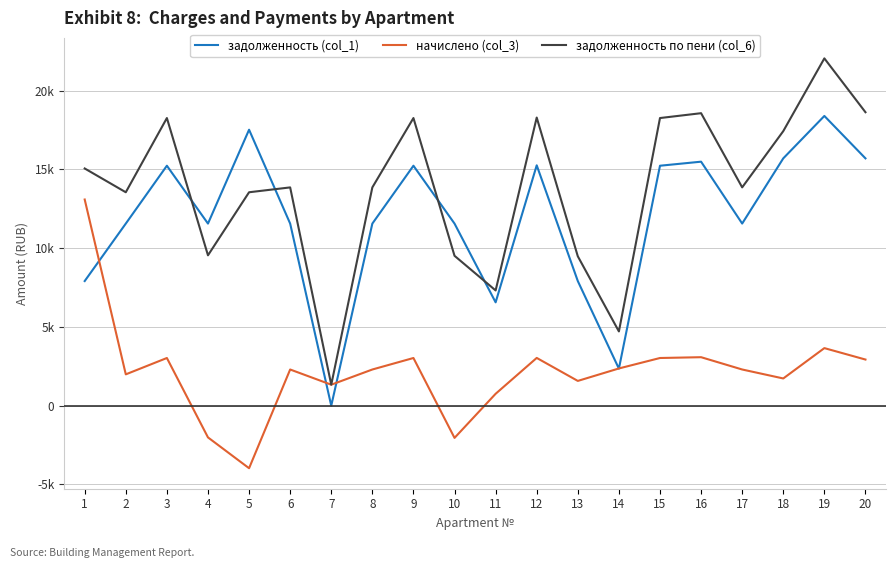

What are all the series names shown in the legend?

задолженность (col_1), начислено (col_3), задолженность по пени (col_6)